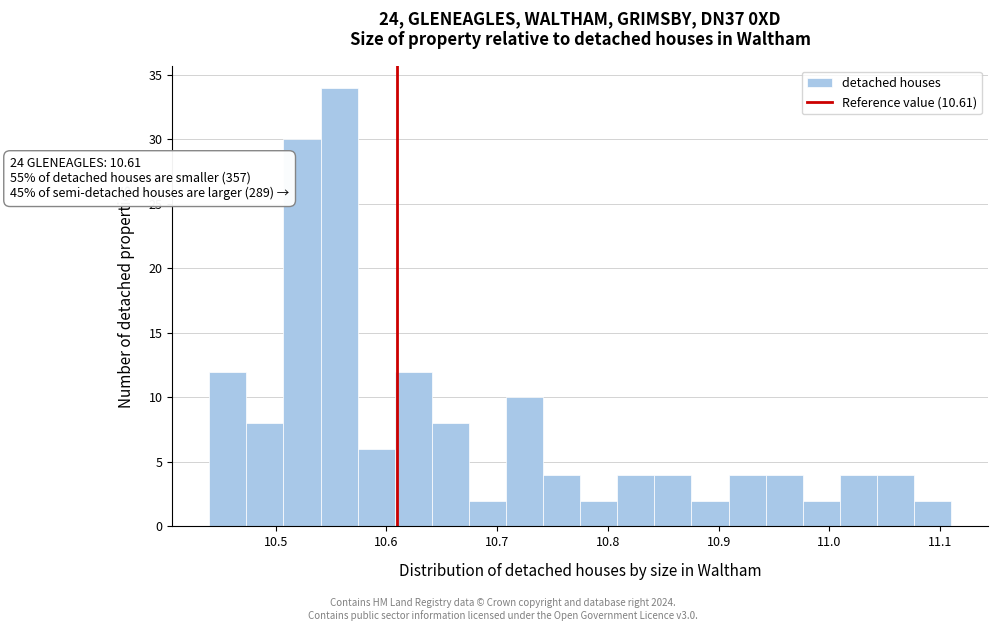

Read against the x-axis, roughly where is the centre of the tallest bar?

10.56